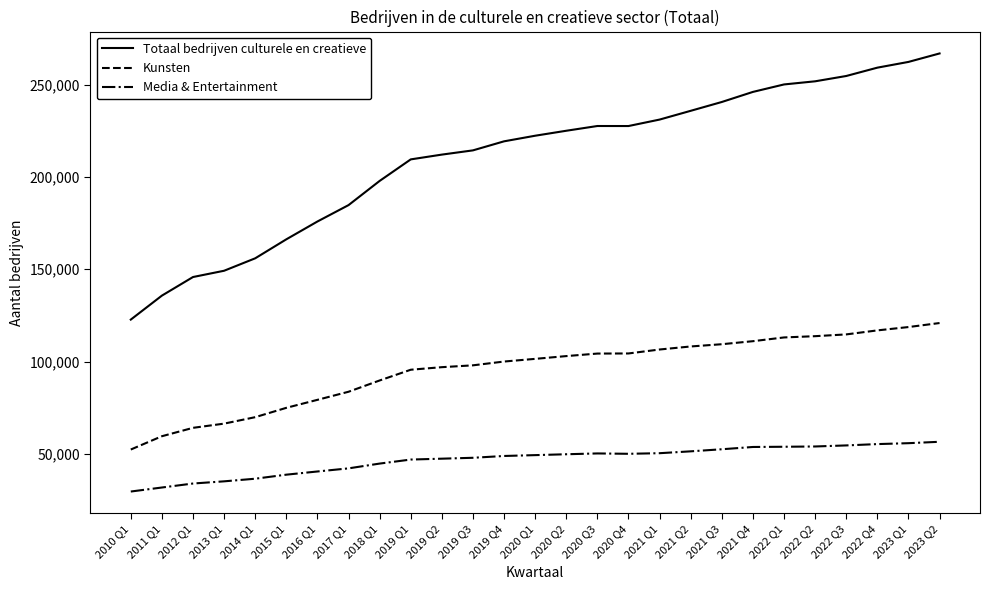

True or false: Media & Entertainment and Totaal bedrijven culturele en creatieve cross at least once.

False